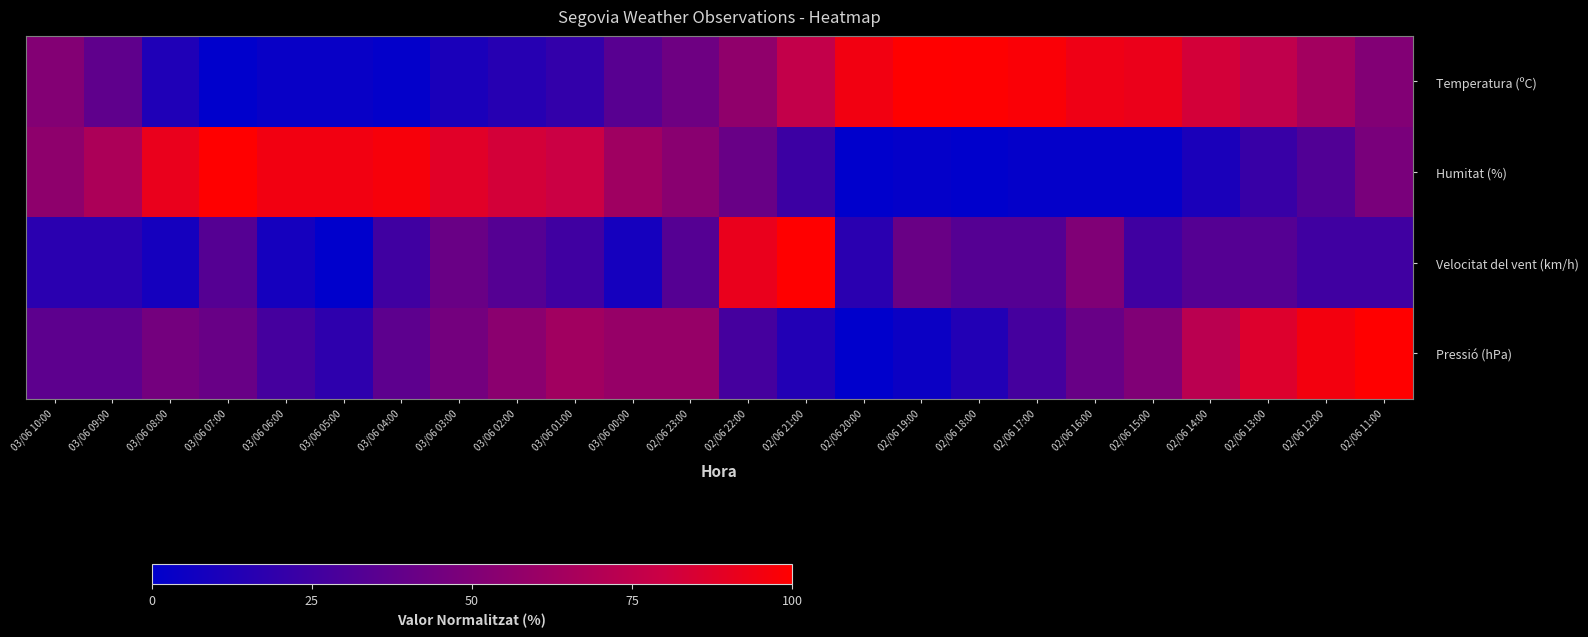

At which category is the sum across all series the highest?

02/06 11:00